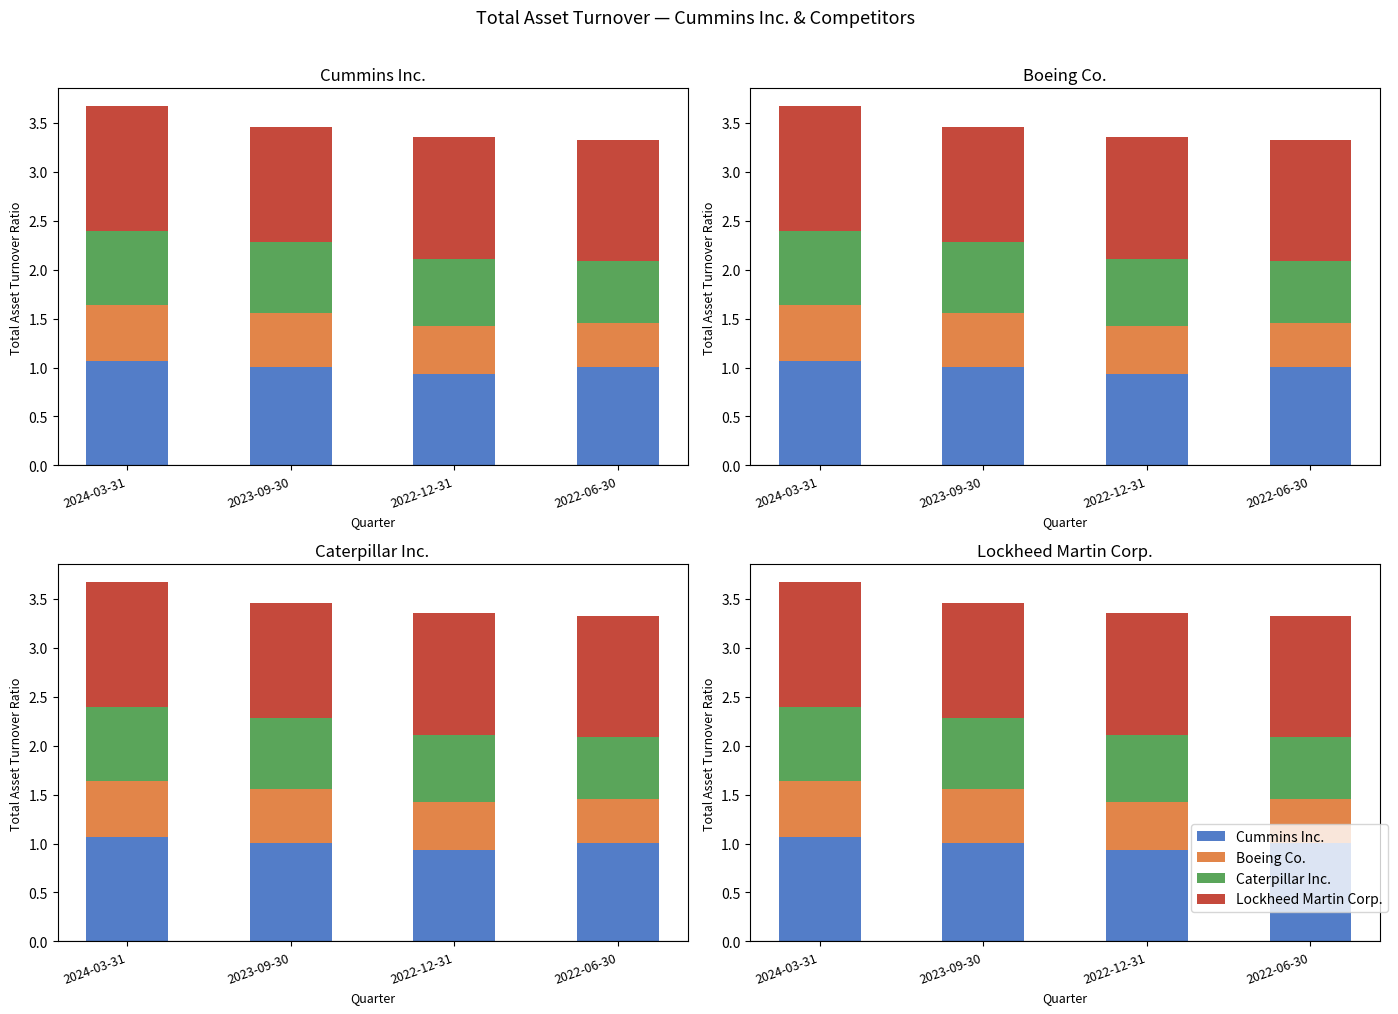

How many groups of bars are there?

4